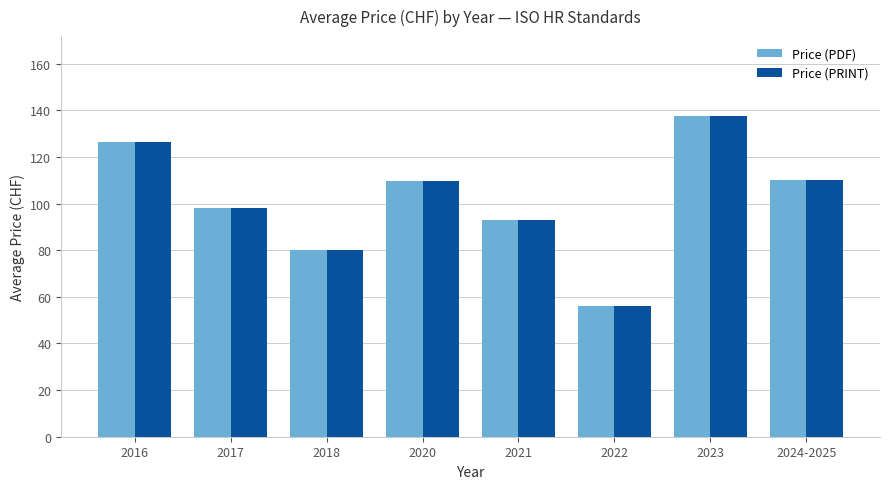

How many bars are there in each group?

2